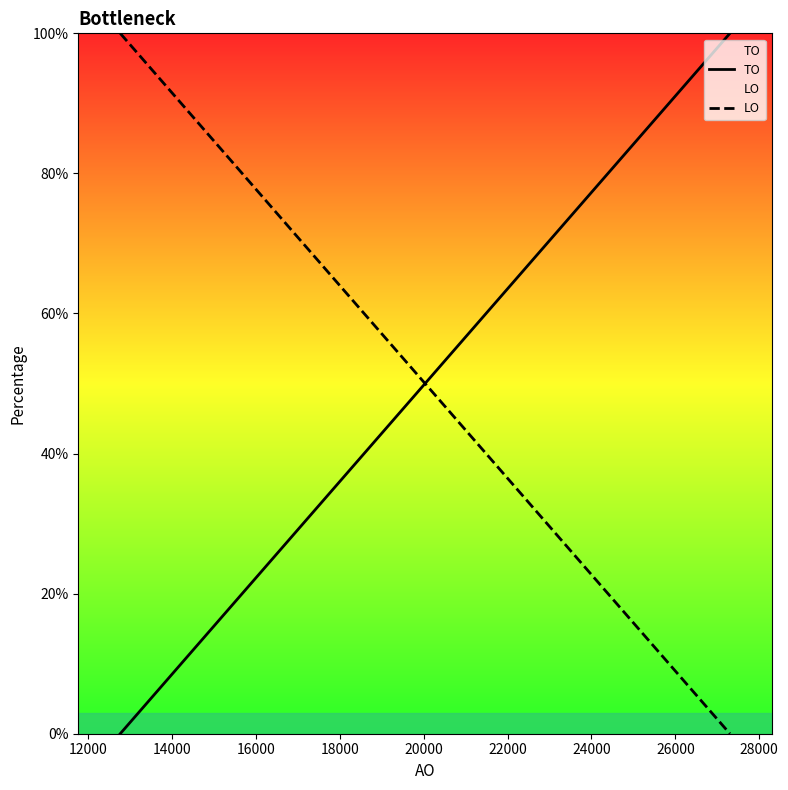

Where is LO nearest to the value 50?

20000